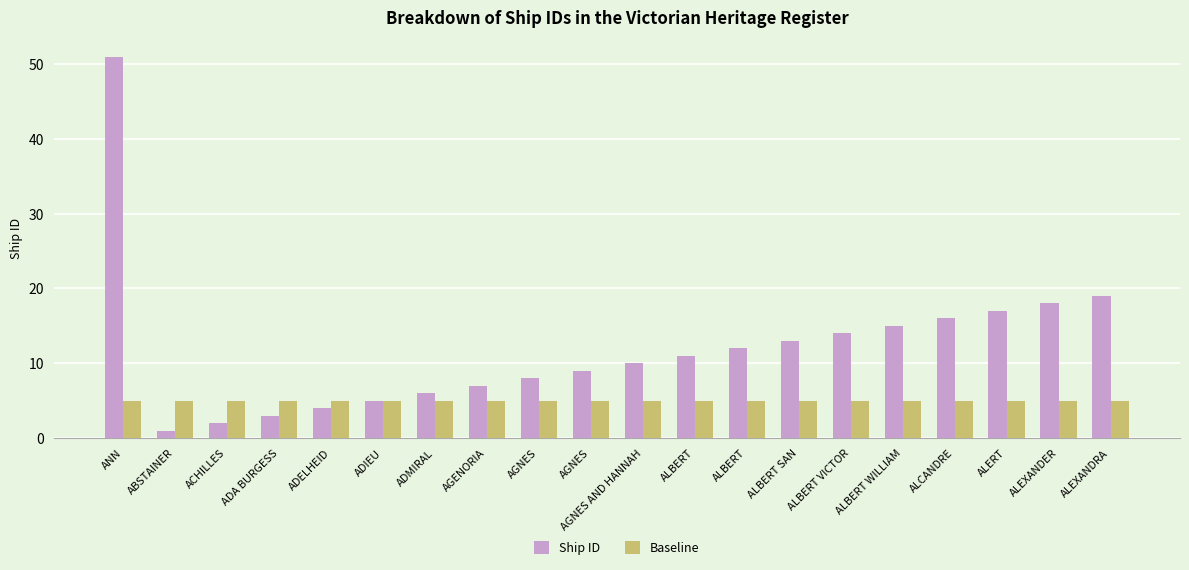

Rank the series by their maximum value, from lowest to highest.

Baseline, Ship ID